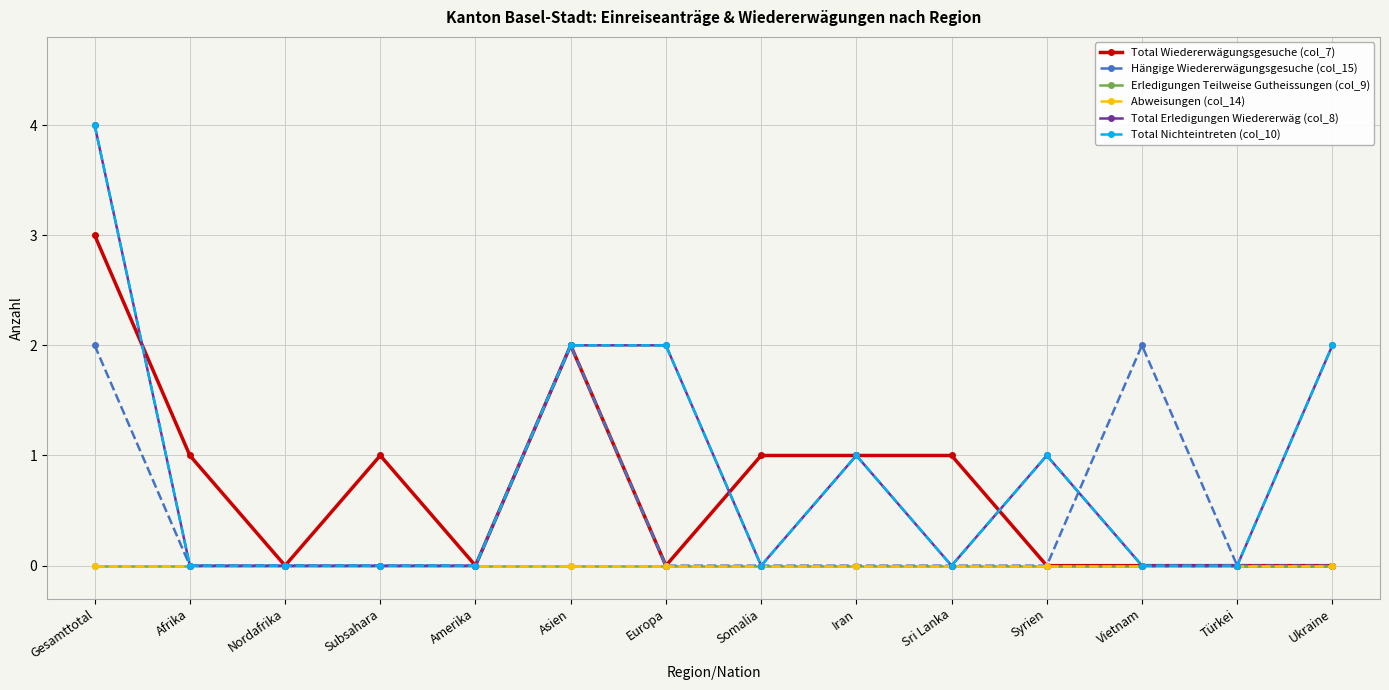

Does the chart have visible grid lines?

Yes